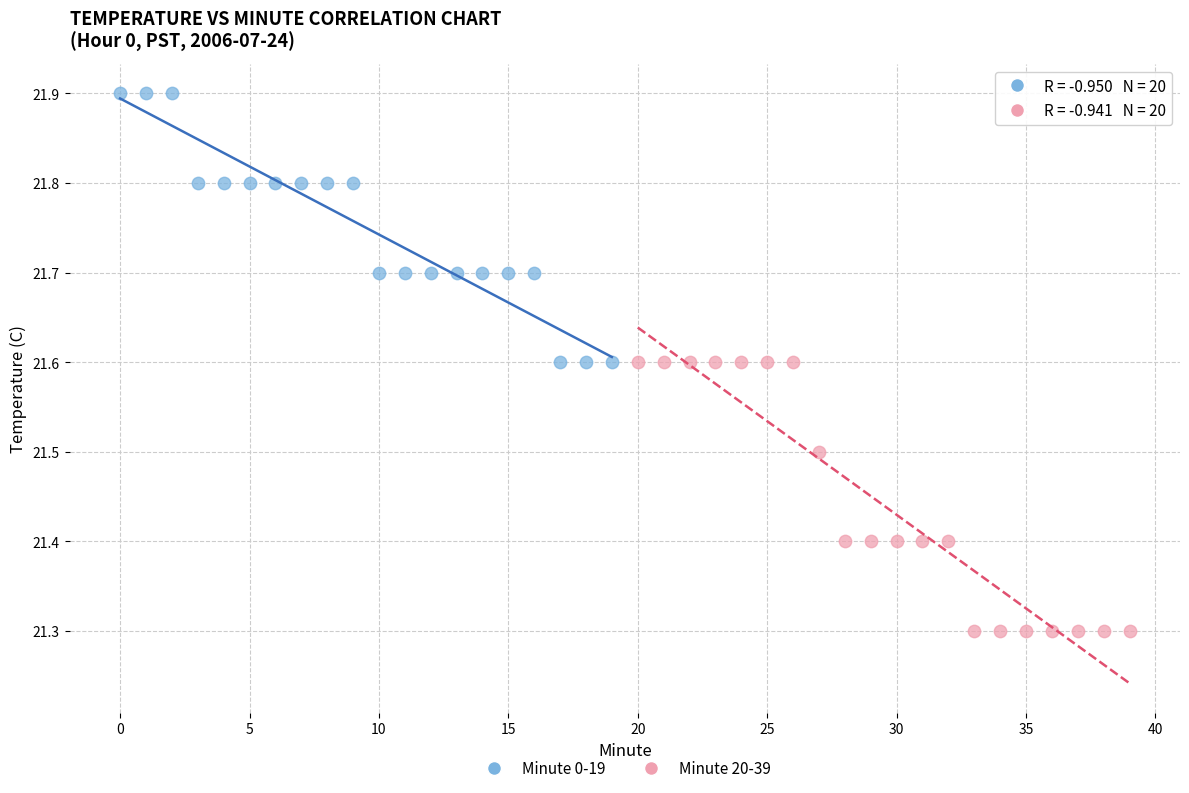

Which series contains the lowest Y value?

Minute 20-39